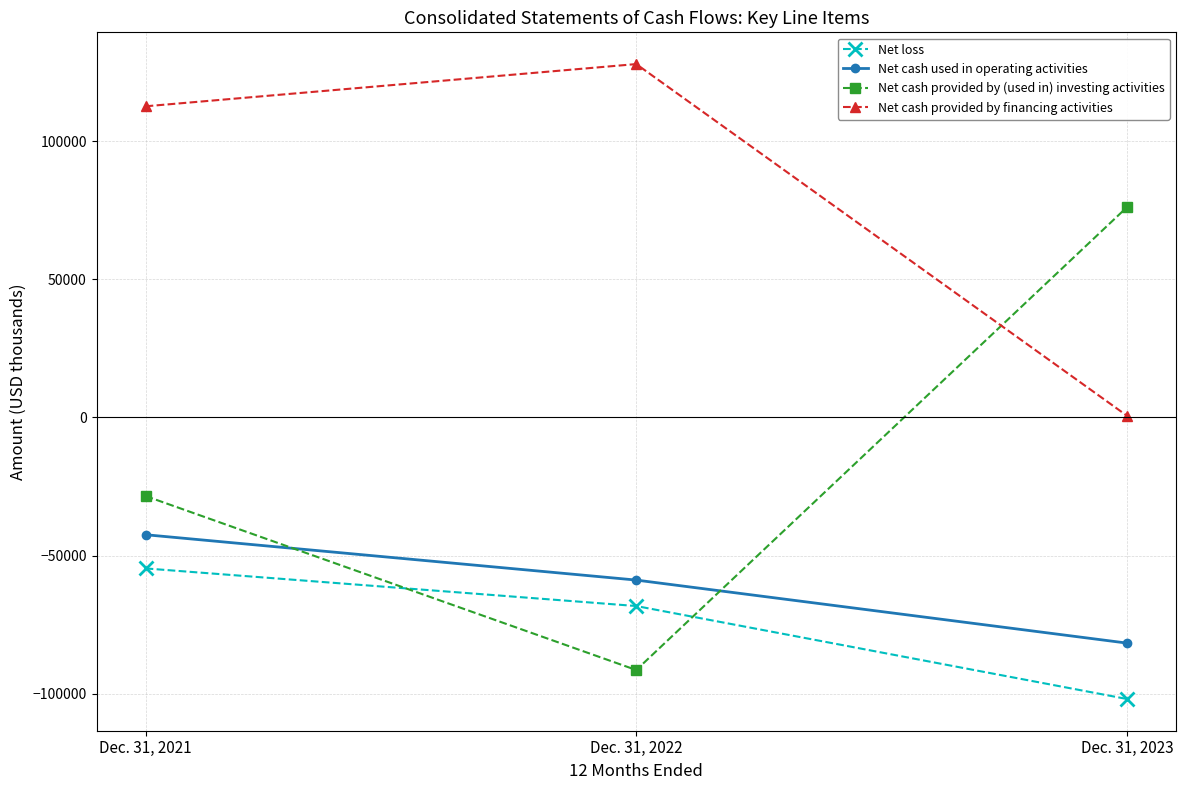

Reading left to right, what are all the values shown in this chart?

Net loss: Dec. 31, 2021=-54630	Dec. 31, 2022=-68239	Dec. 31, 2023=-101870
Net cash used in operating activities: Dec. 31, 2021=-42437	Dec. 31, 2022=-58846	Dec. 31, 2023=-81645
Net cash provided by (used in) investing activities: Dec. 31, 2021=-28444	Dec. 31, 2022=-91392	Dec. 31, 2023=76046
Net cash provided by financing activities: Dec. 31, 2021=112585	Dec. 31, 2022=127861	Dec. 31, 2023=638